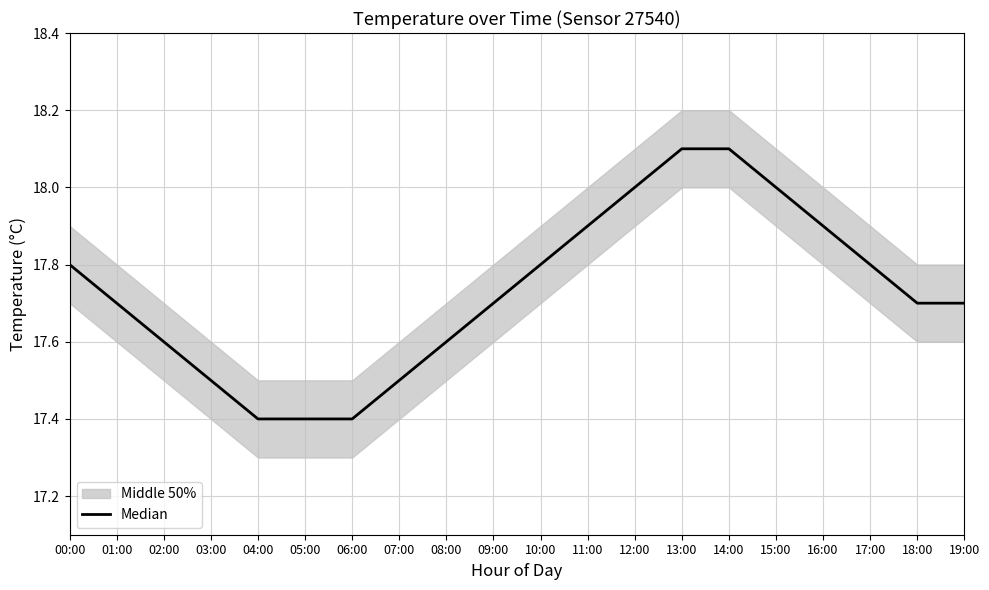

The value at 06:00 is 17.4. True or false?

True